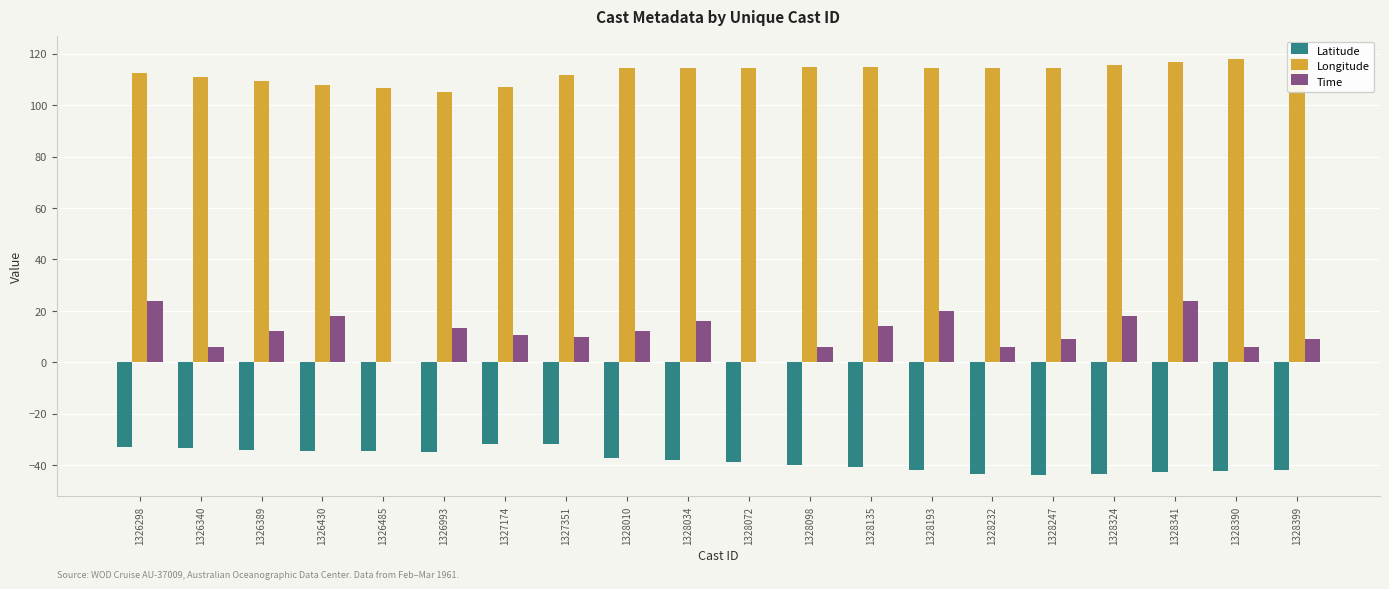

At 1328098, list the series in order from smallest to largest.

Latitude, Time, Longitude